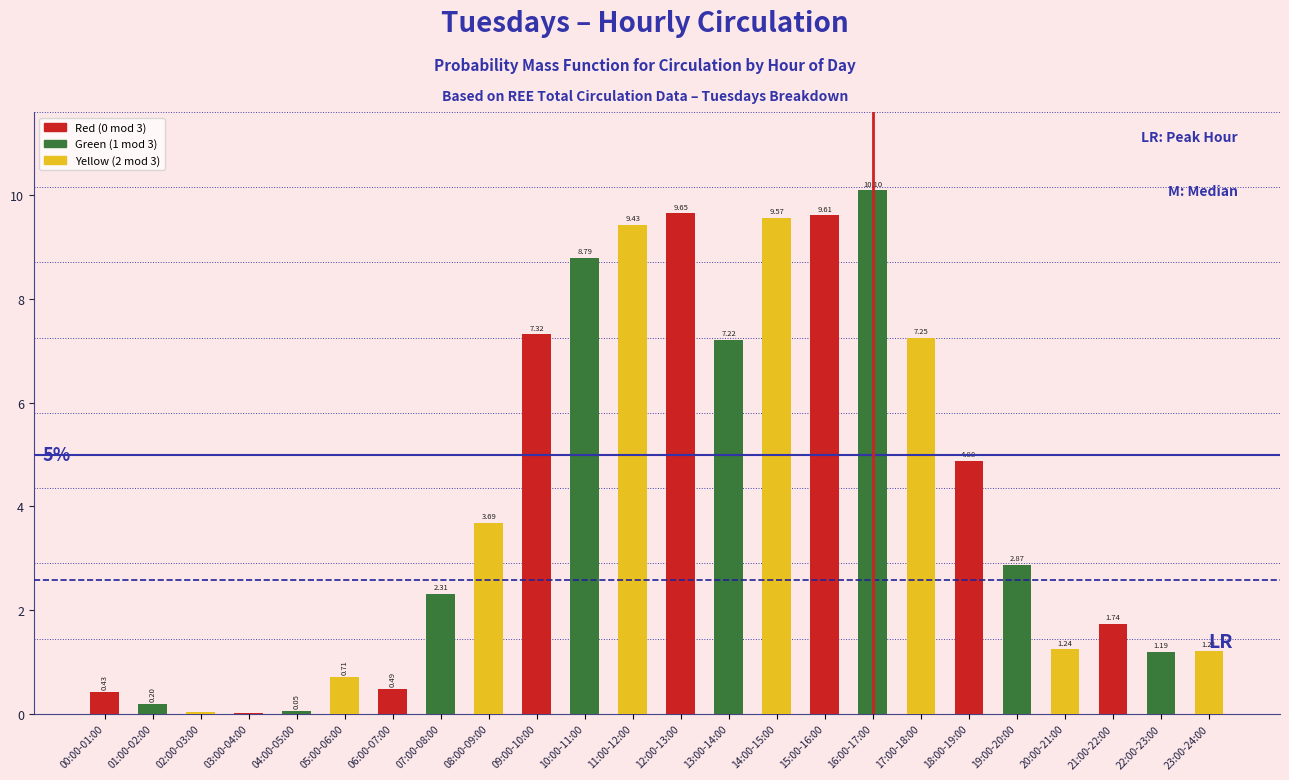

What is the sum of the values at 04:00-05:00 and 14:00-15:00?

9.6